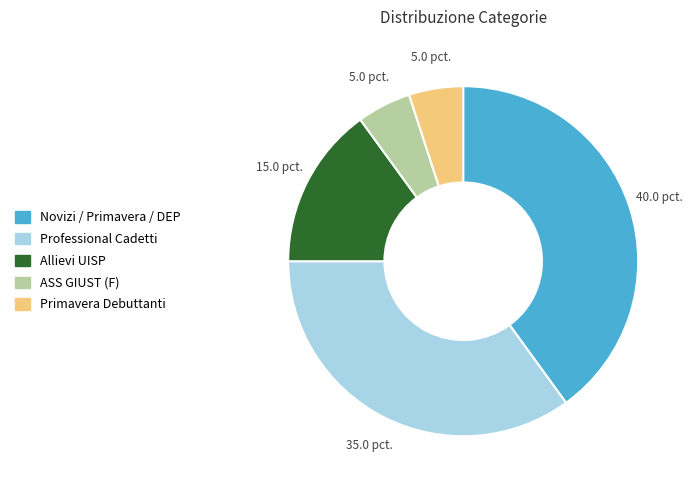

Do Primavera Debuttanti and Allievi UISP together represent more than half of the pie?

No